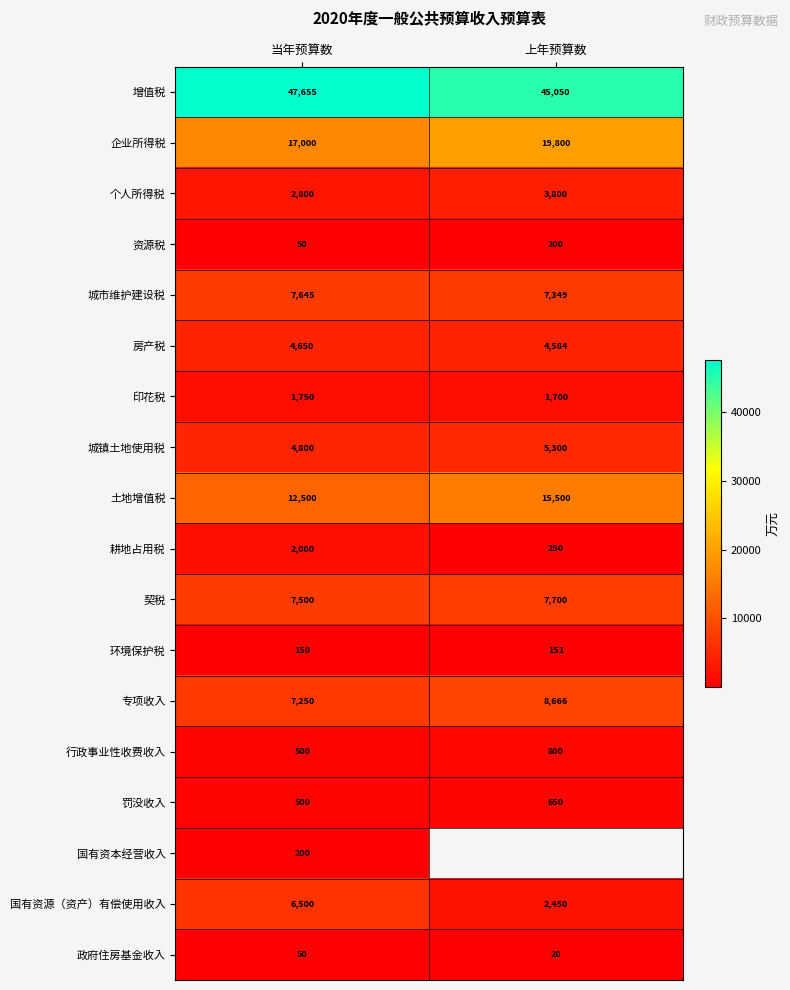

What is the difference between the 城市维护建设税 values at 上年预算数 and 当年预算数?

296